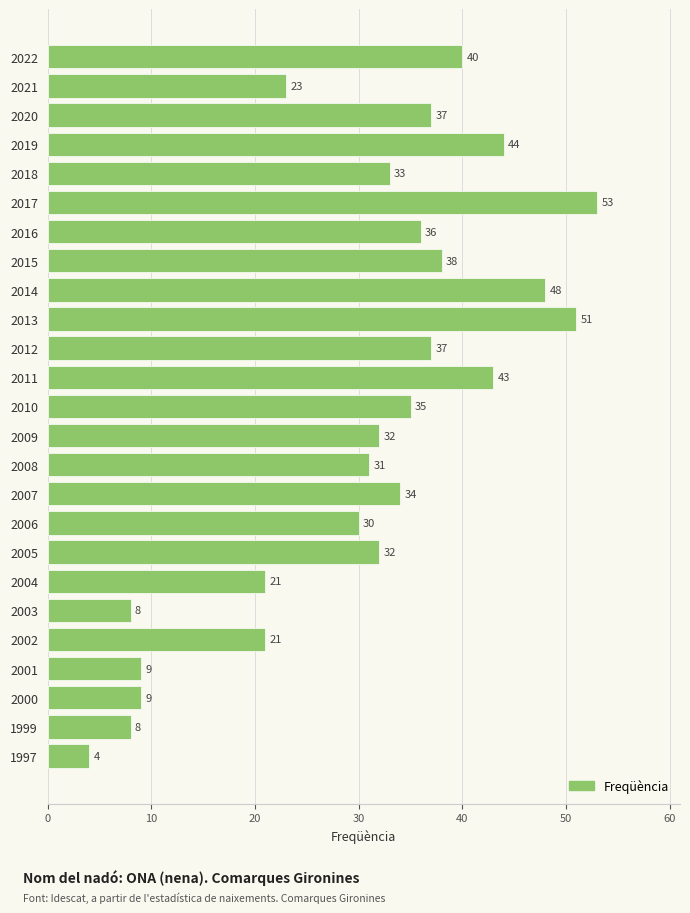

What is the difference between the second highest and second lowest values?

43